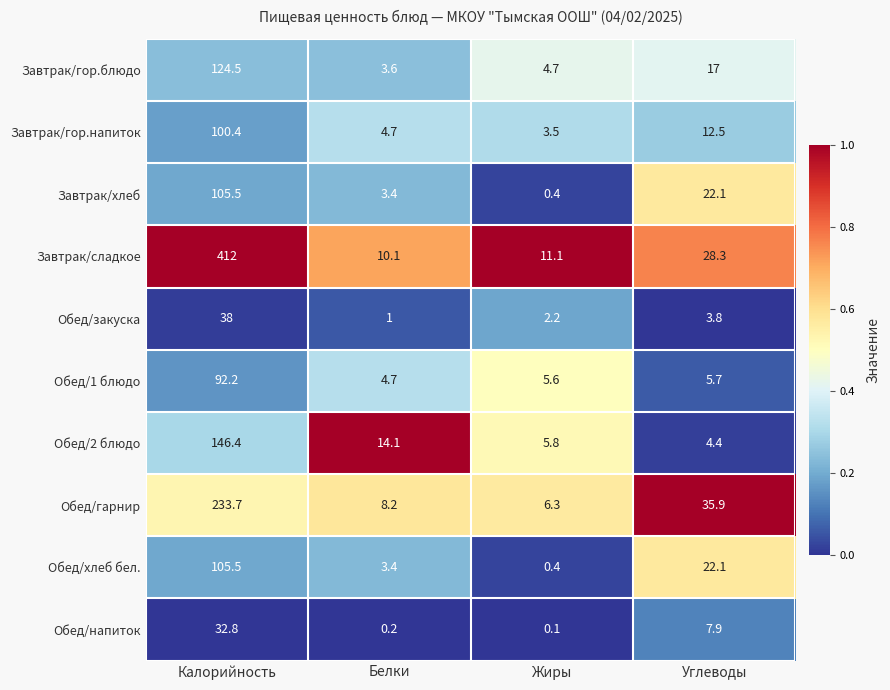

Which series has the largest total across all categories?

Завтрак/сладкое